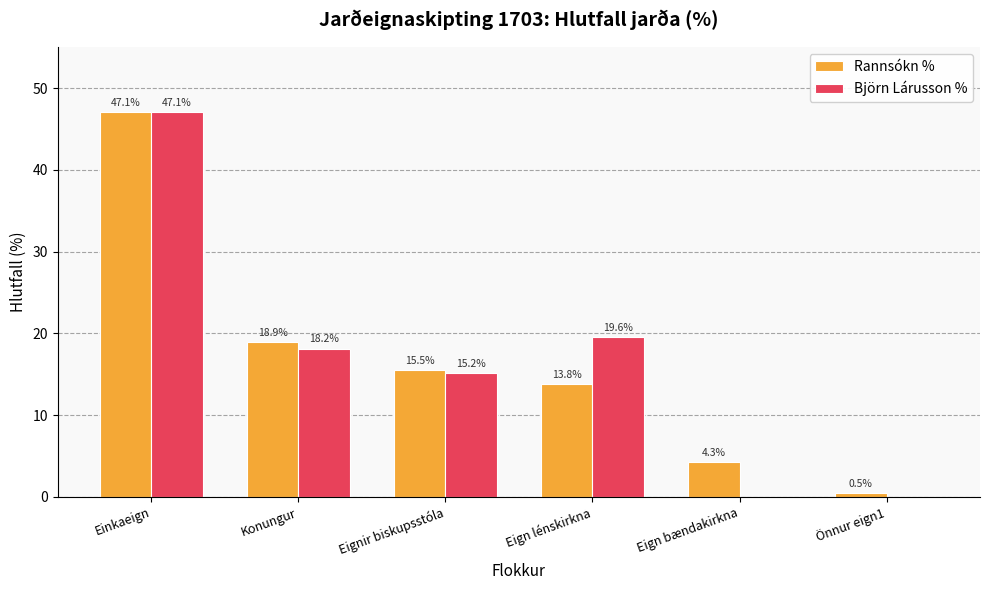

Are the bars horizontal?

No